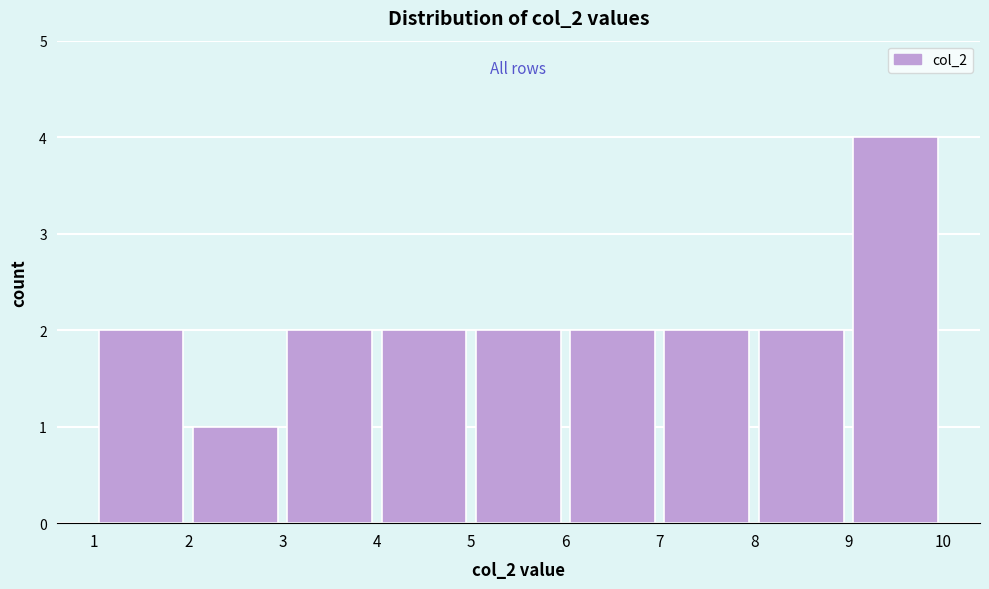

Reading left to right, list every bar in this chart as the range it spans on the x-axis followed by its height. The values are not printed on the chart, so give them approximately, as read against the axis.

1 to 2: 2
2 to 3: 1
3 to 4: 2
4 to 5: 2
5 to 6: 2
6 to 7: 2
7 to 8: 2
8 to 9: 2
9 to 10: 4